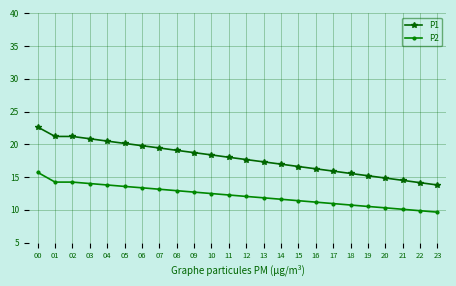

How many distinct data groups are displayed?

2